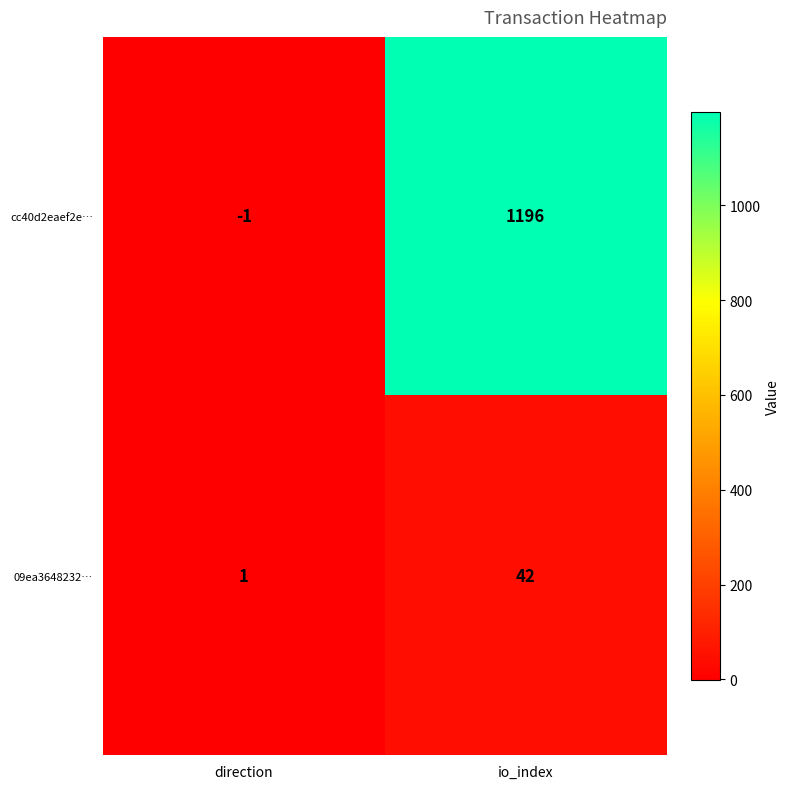

At which category does the chart reach its peak across all series?

io_index